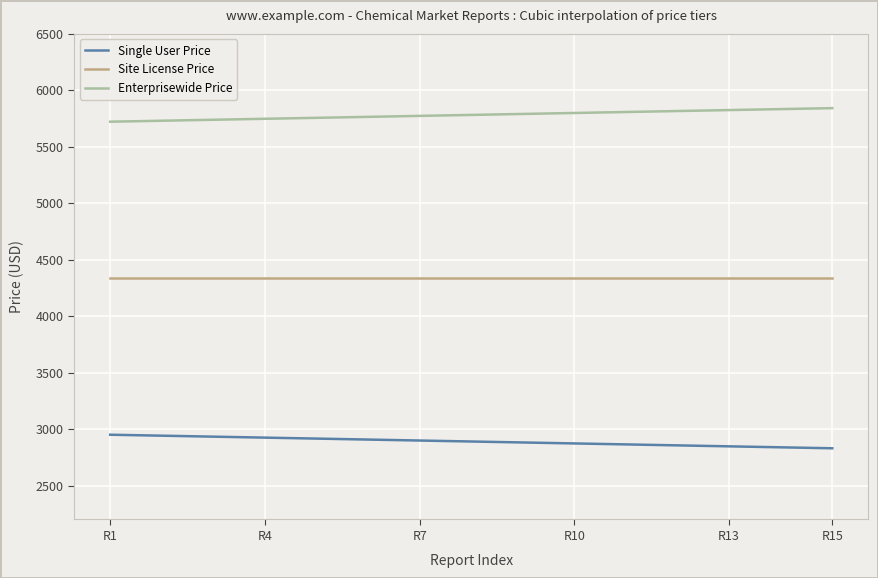

What is the maximum value for Site License Price?

4335.0